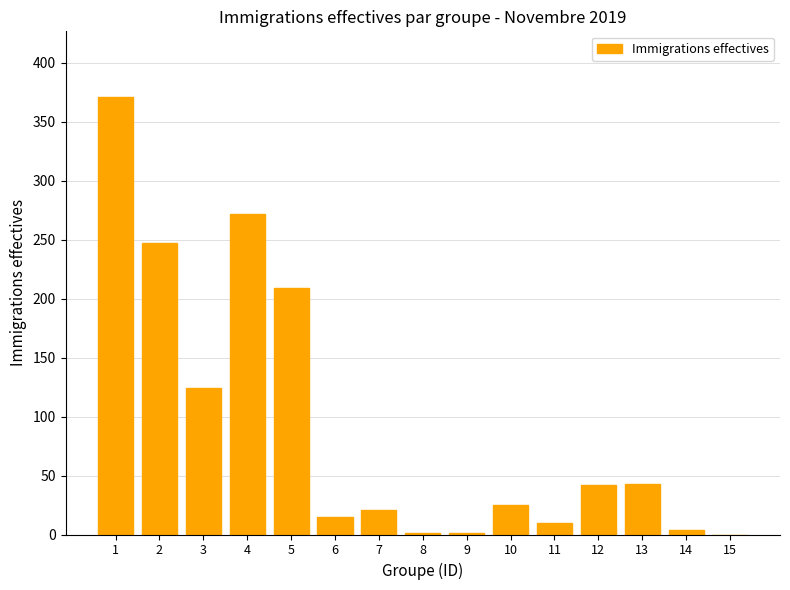

What is the change in value from 6 to 11?

-5